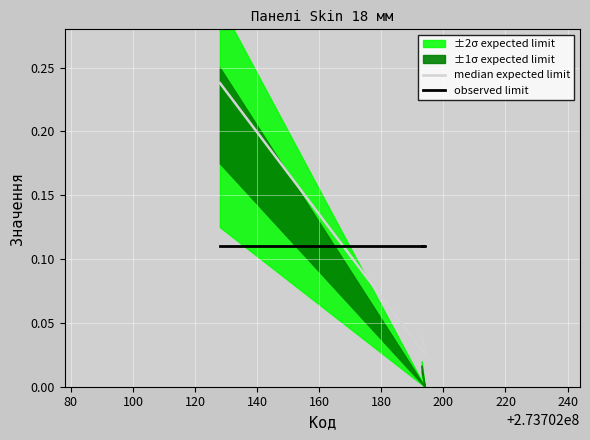

The value of median expected limit at 100 is 0.1. True or false?

False